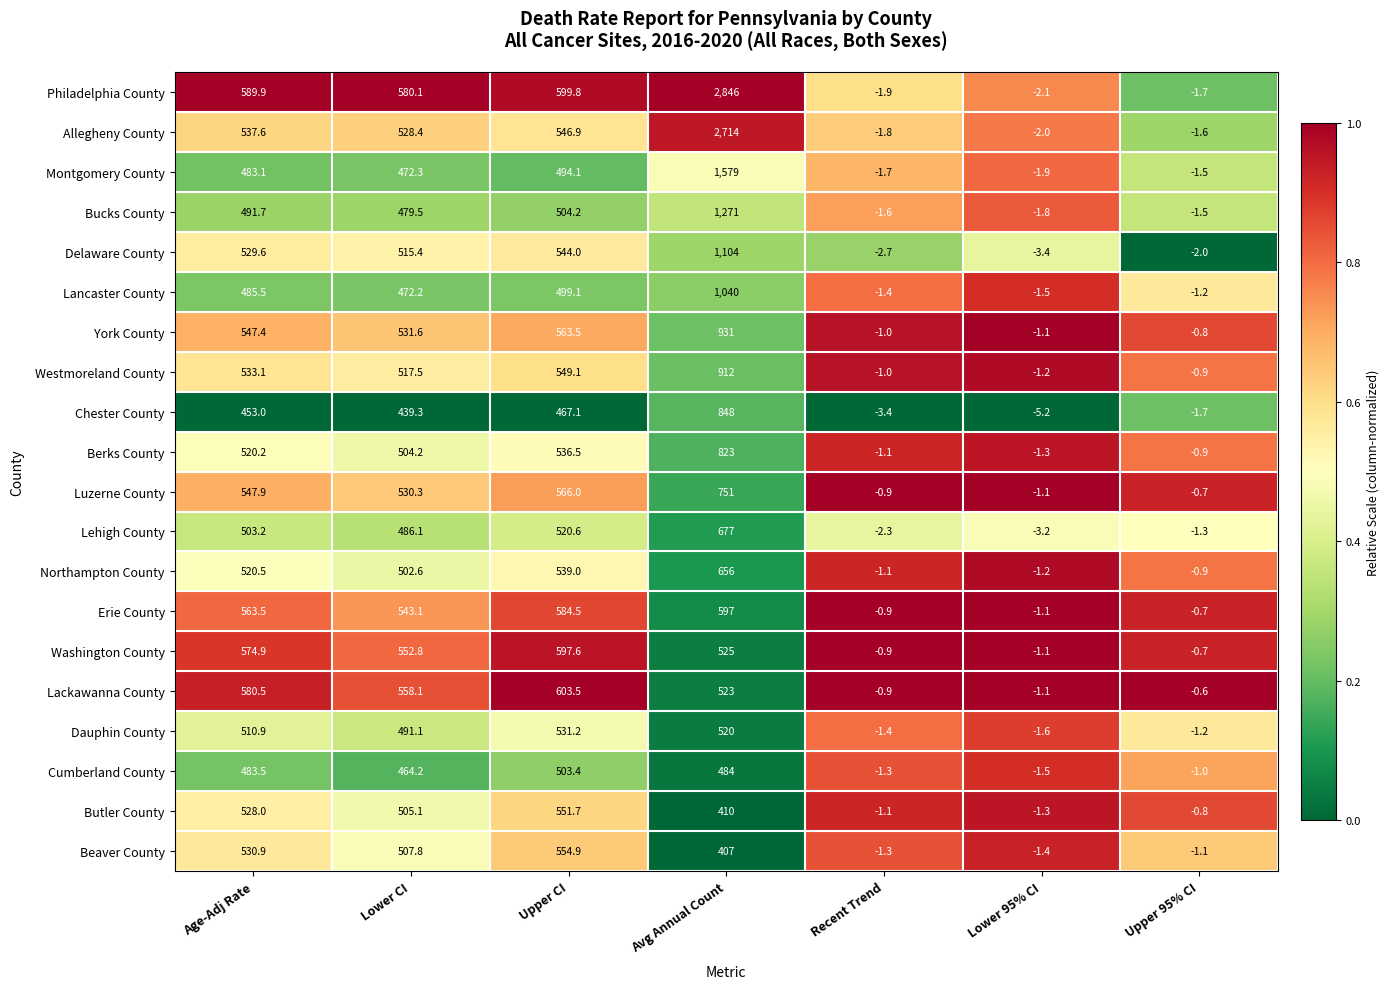

At Age-Adj Rate, list the series in order from largest to smallest.

Philadelphia County, Lackawanna County, Washington County, Erie County, Luzerne County, York County, Allegheny County, Westmoreland County, Beaver County, Delaware County, Butler County, Northampton County, Berks County, Dauphin County, Lehigh County, Bucks County, Lancaster County, Cumberland County, Montgomery County, Chester County